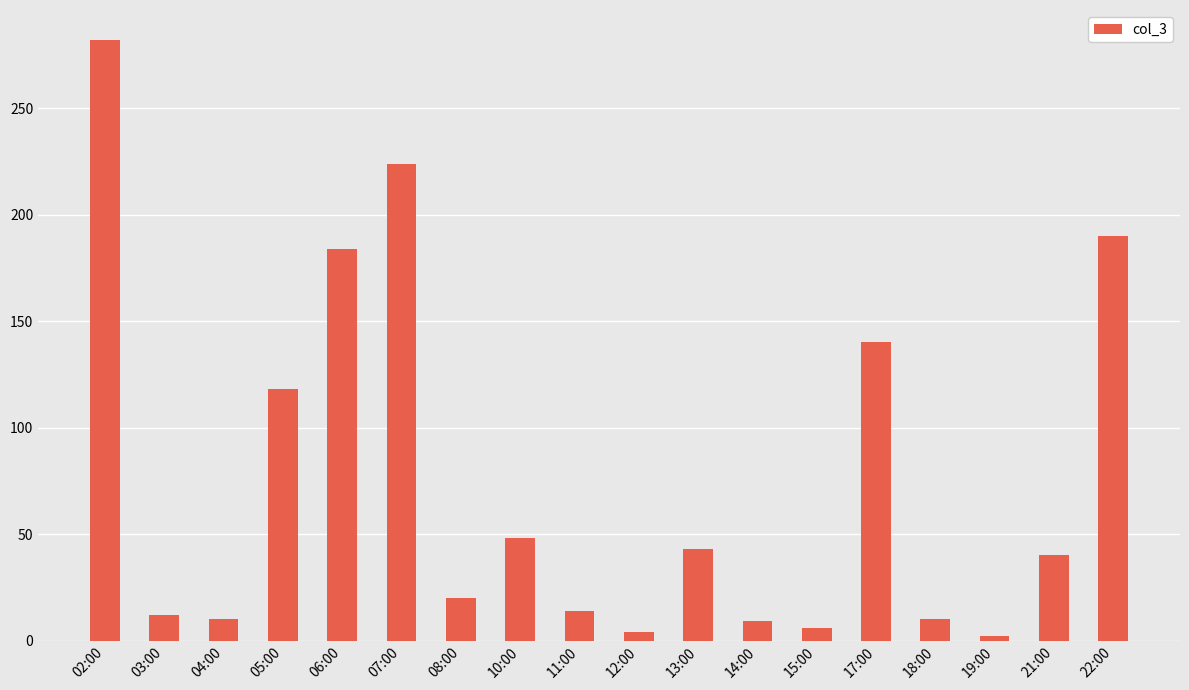

What is the ratio of the value at 10:00 to the value at 05:00?

0.4